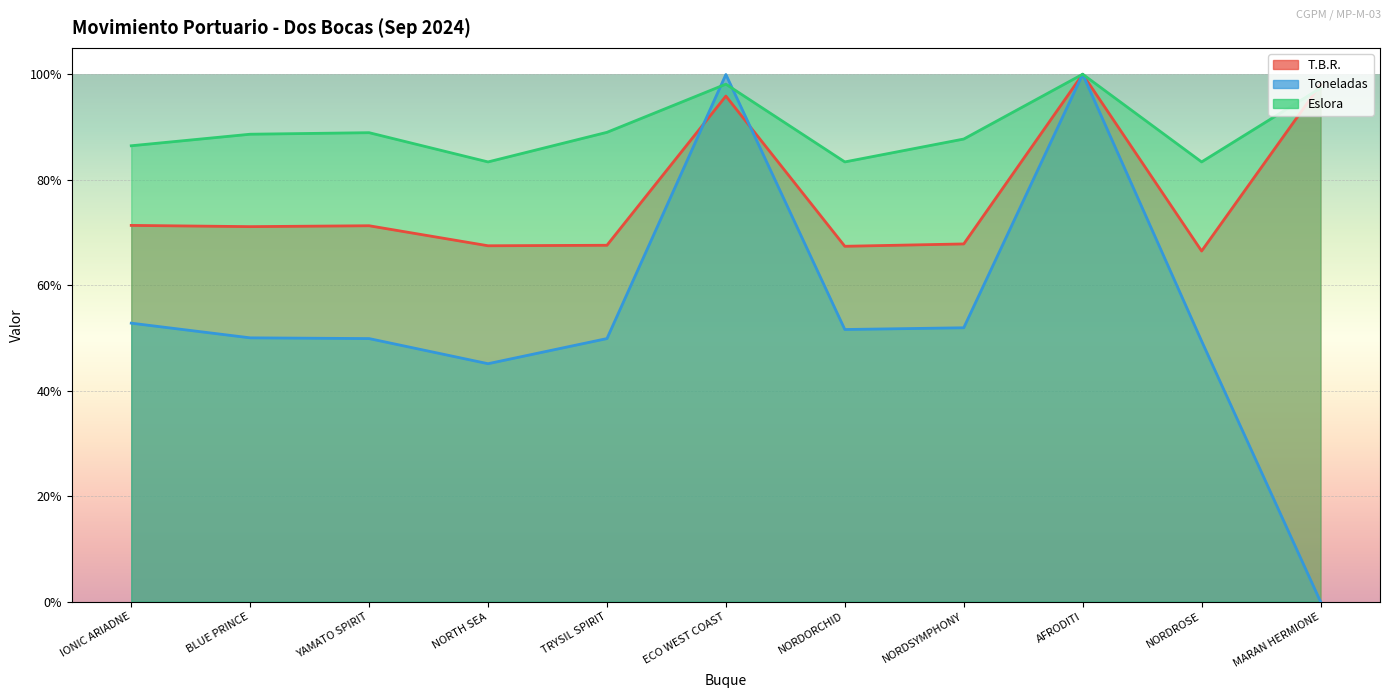

True or false: T.B.R. has a value of 0.4 at NORTH SEA.

False